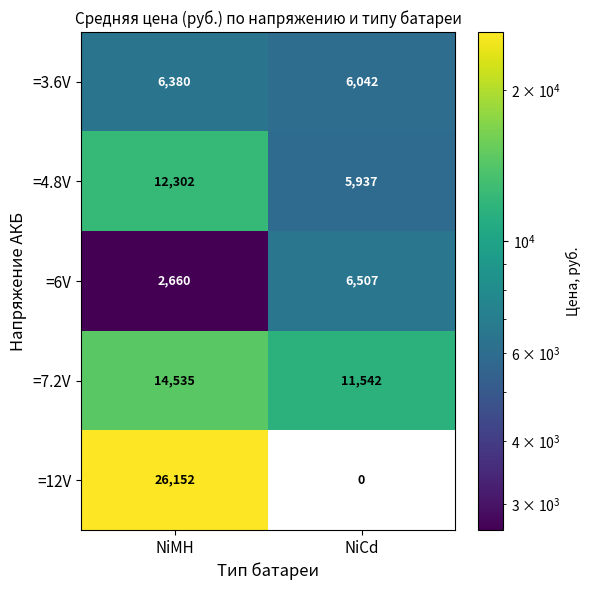

What is the minimum value for =6V?

2660